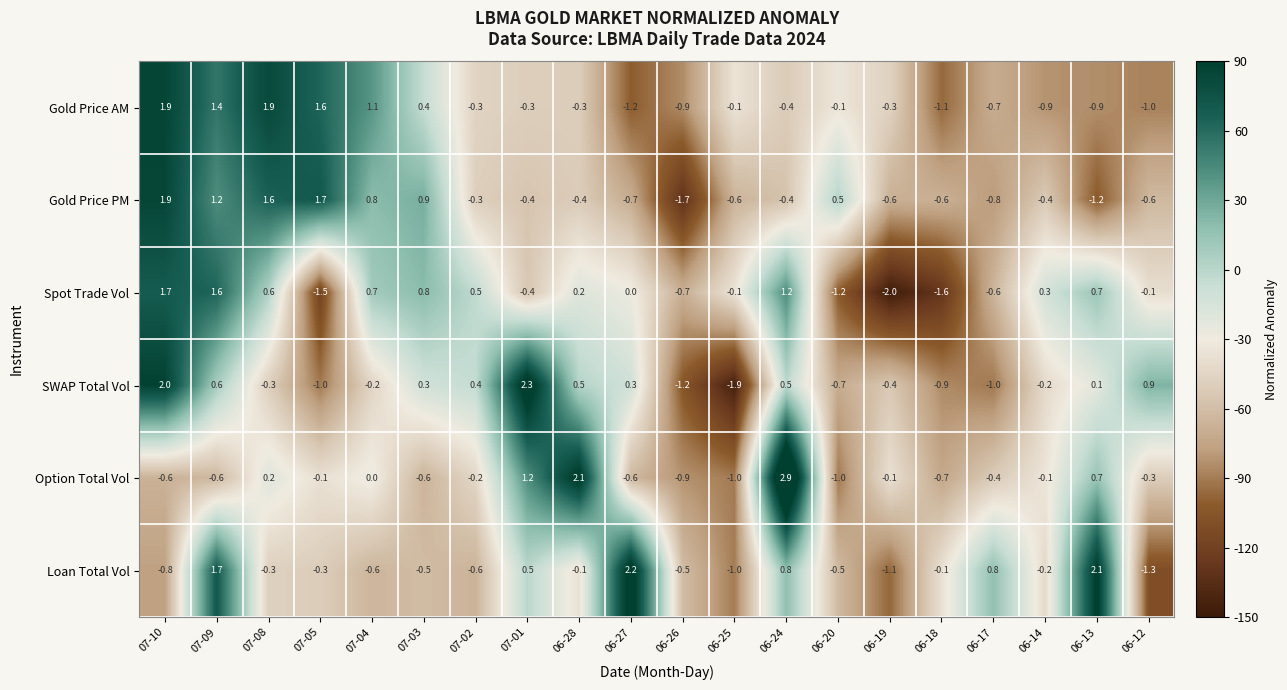

Rank the series at 07-03 from lowest to highest value.

Option Total Vol, Loan Total Vol, SWAP Total Vol, Gold Price AM, Spot Trade Vol, Gold Price PM